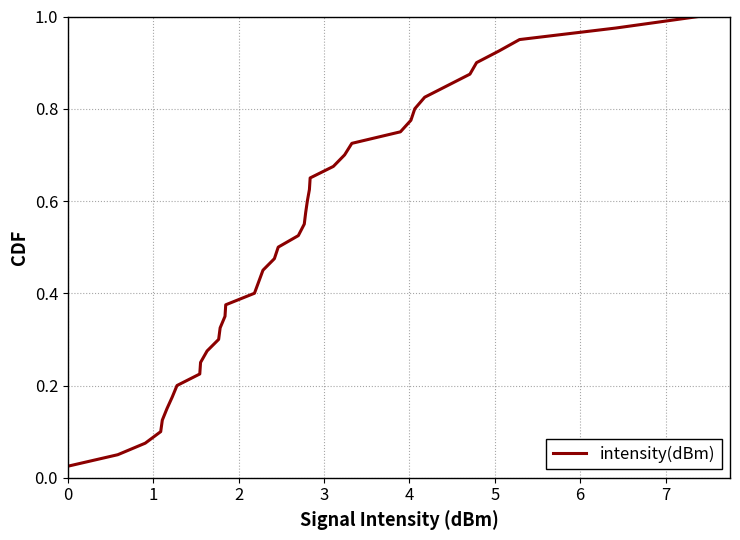

What is the difference between the second highest and minimum values?

0.9